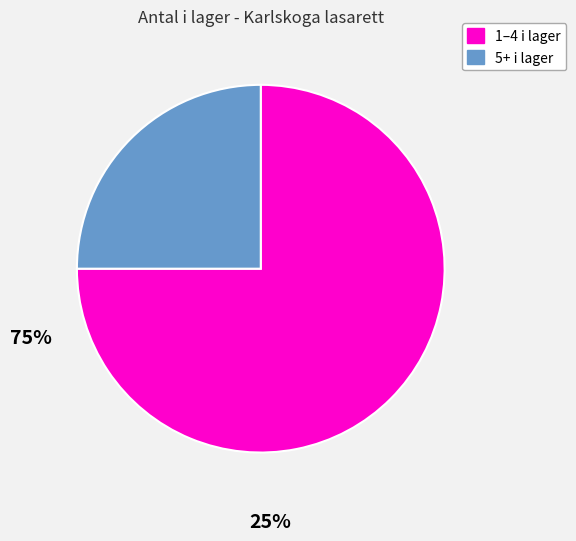

Rank the categories by value from highest to lowest.

1–4 i lager, 5+ i lager